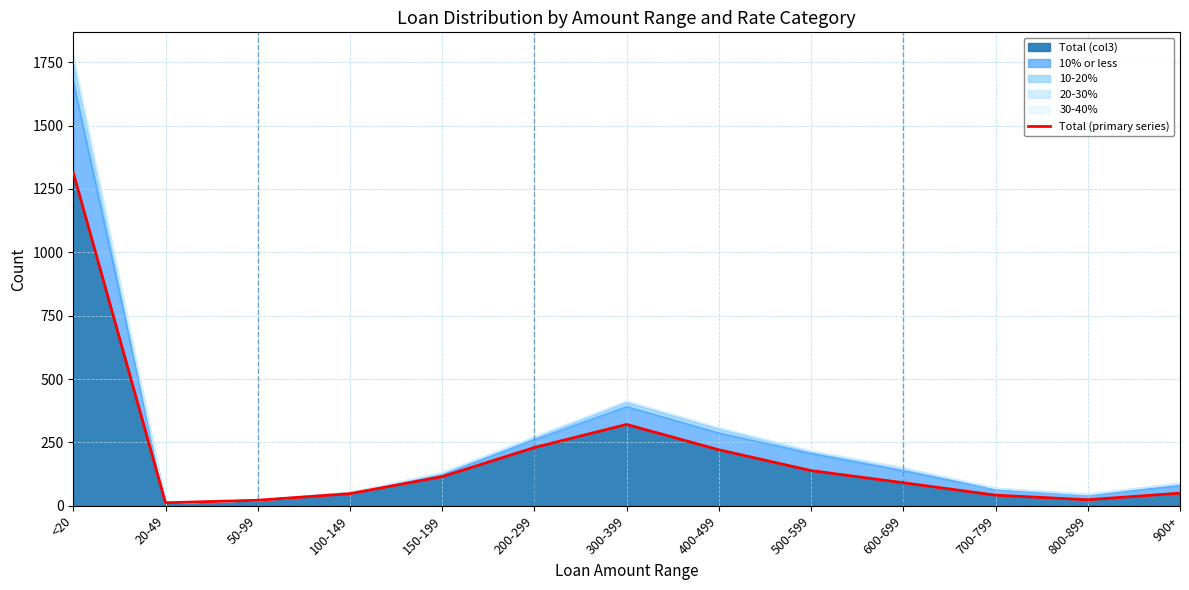

How many lines are shown in the chart?

1